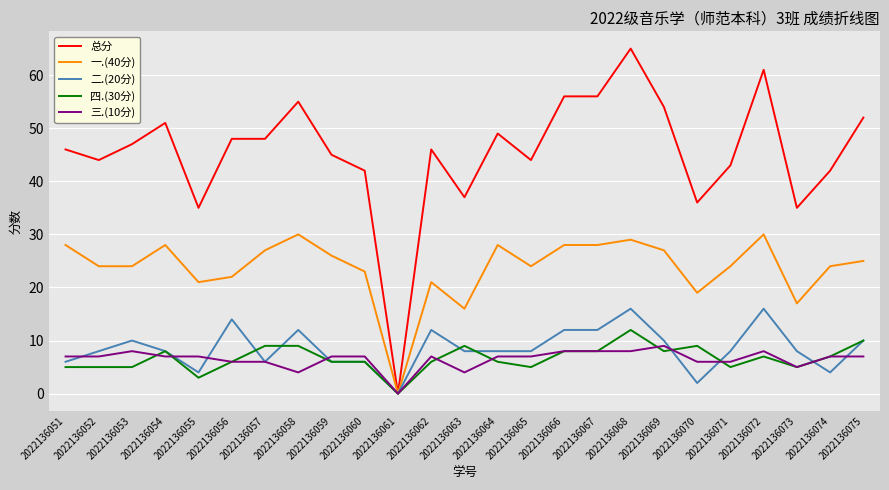

Which series has the widest spread of values?

总分